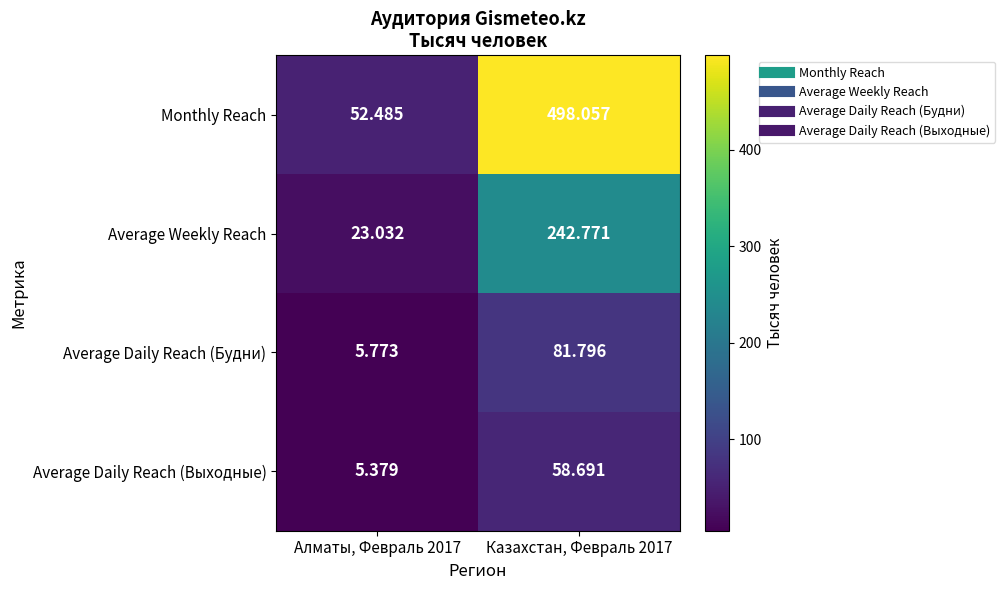

At which category is the sum across all series the highest?

Казахстан, Февраль 2017